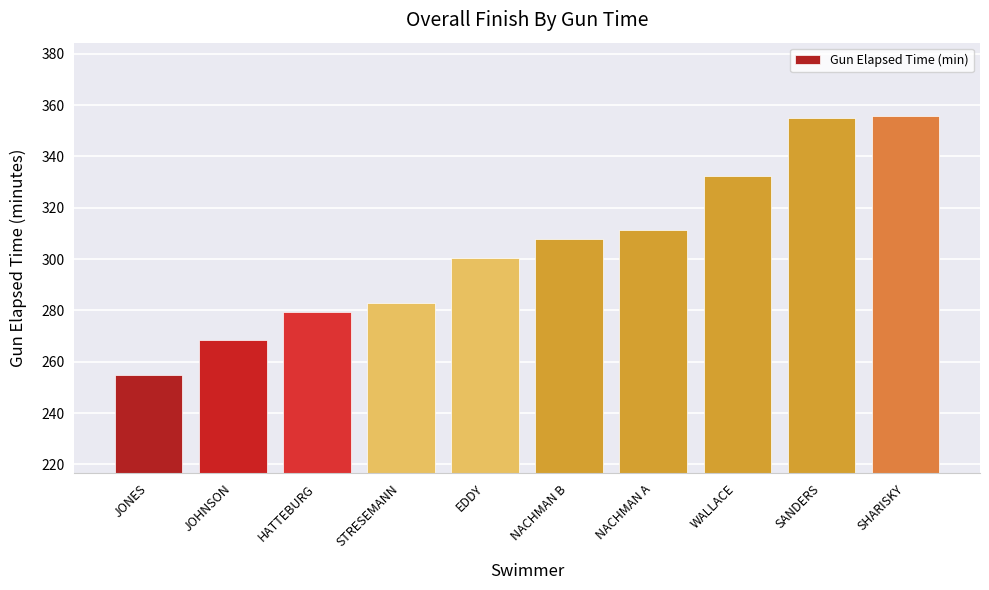

What is the maximum value shown in the chart?

355.8